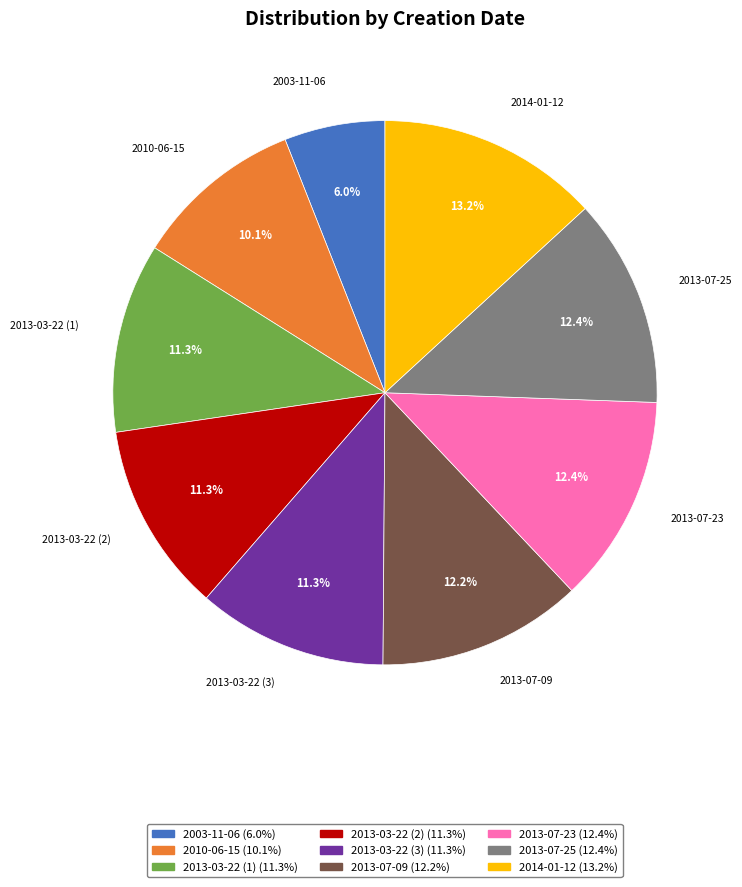

To the nearest percent, what is the difference between the 2014-01-12 and 2013-07-09 slice percentages?

1%